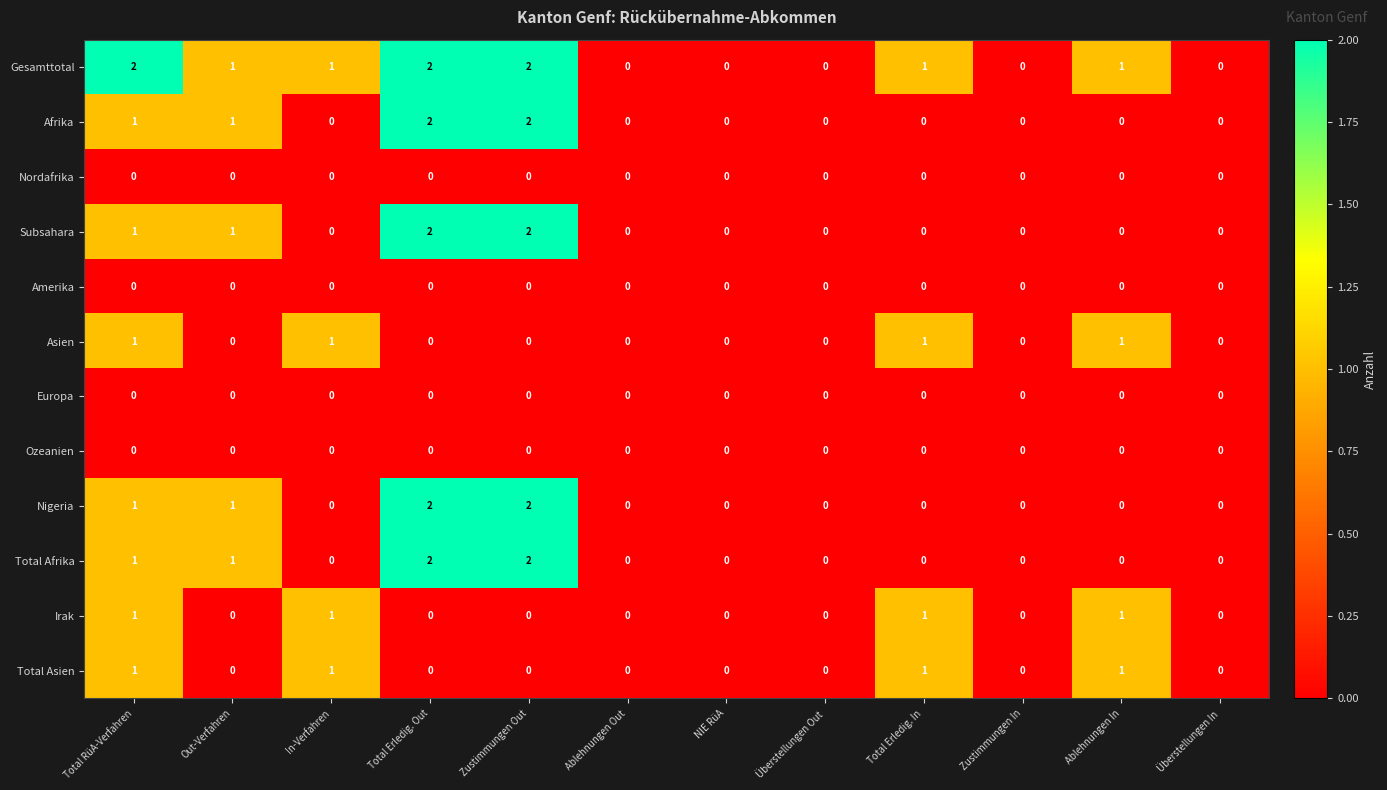

Between Total RüA-Verfahren and Überstellungen In, which series saw the biggest shift?

Gesamttotal